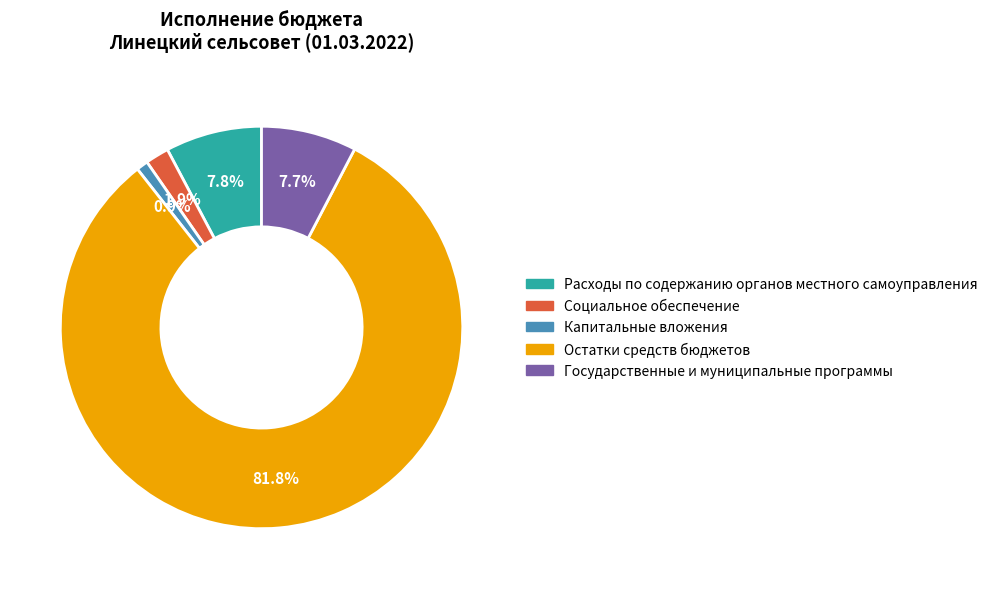

Which slice is the largest?

Остатки средств бюджетов